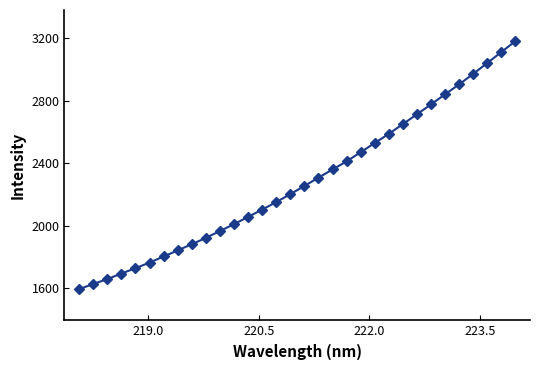

What is the value of the 15th point from the left?

2153.0